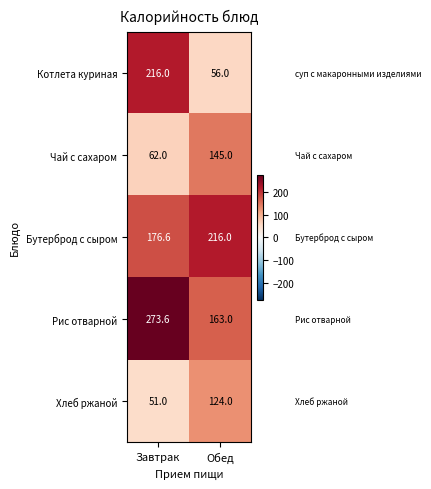

Which series has the largest total across all categories?

Рис отварной